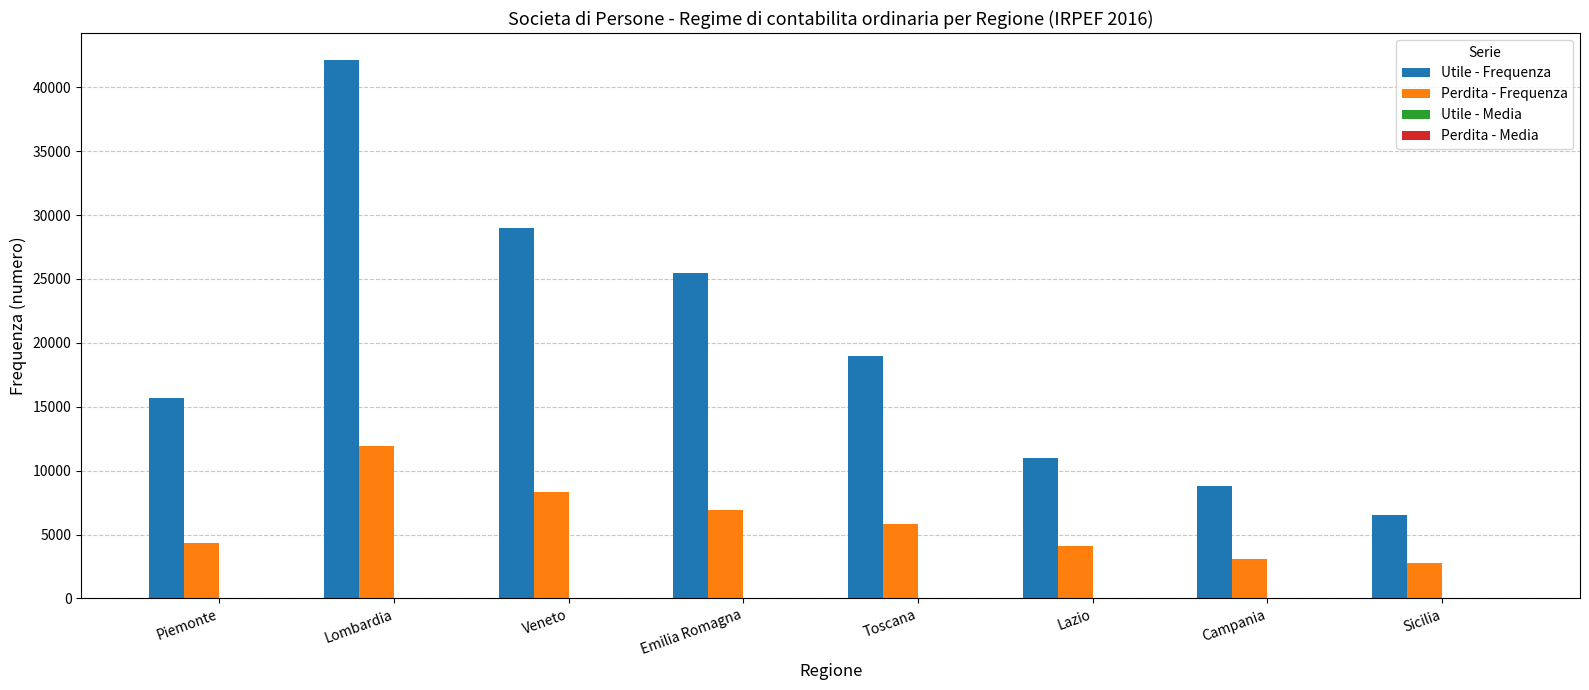

Is the value of Utile - Frequenza at Campania greater than the value of Perdita - Frequenza at Toscana?

Yes